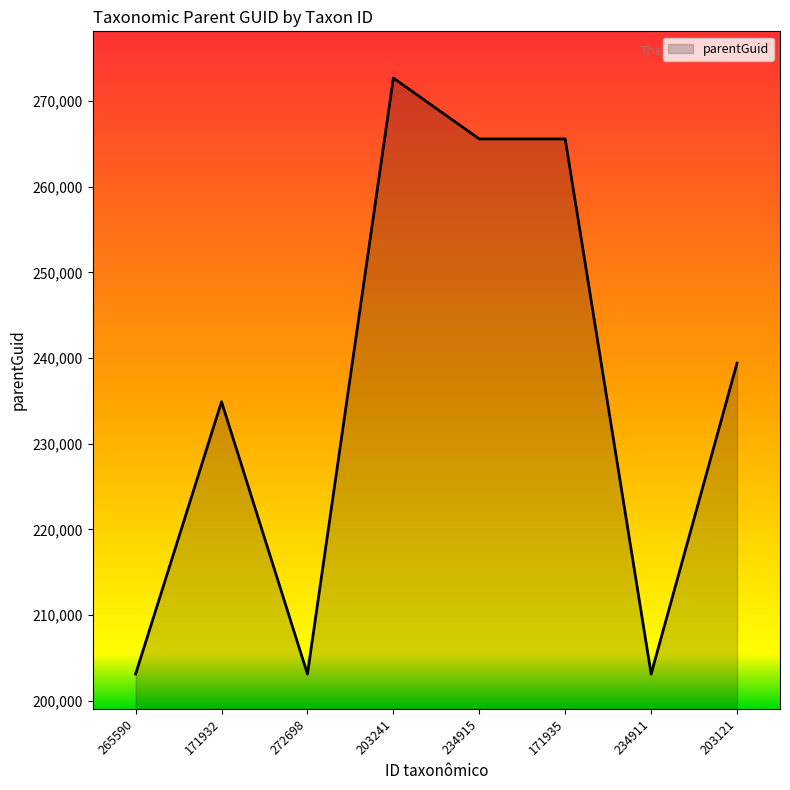

Reading left to right, list all the values displayed in this chart.

203121	234911	203121	272698	265590	265590	203121	239420